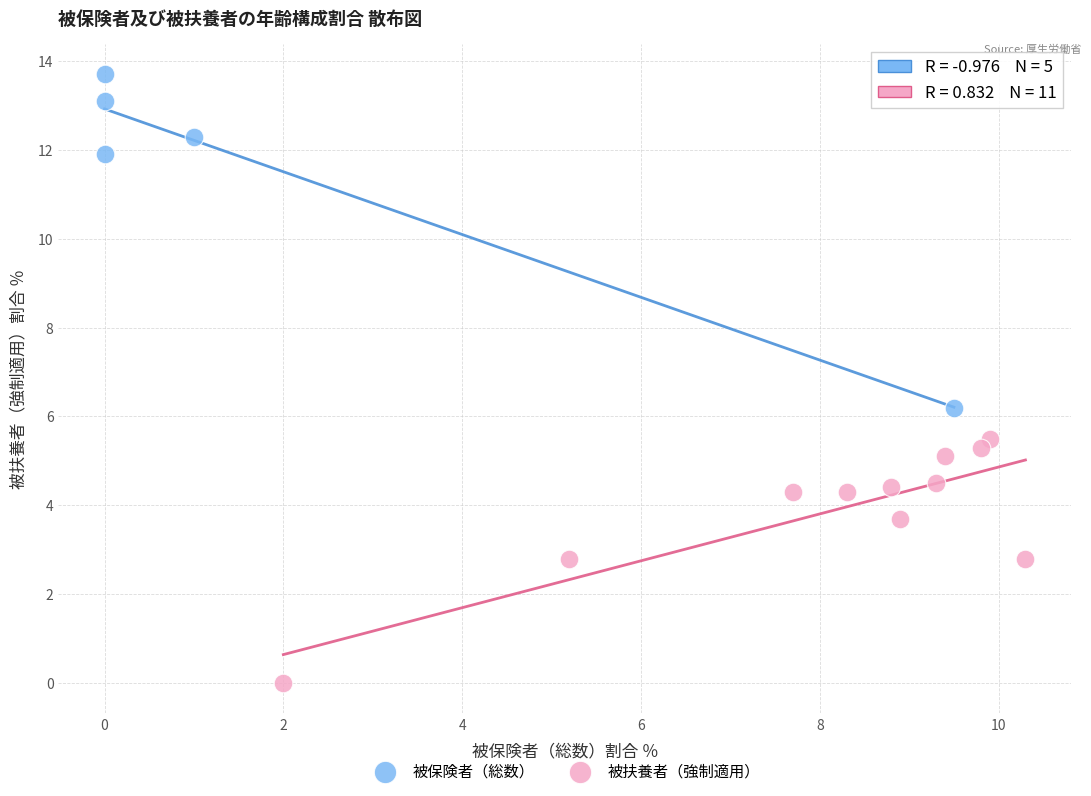

Which series contains the highest Y value?

被保険者（総数）